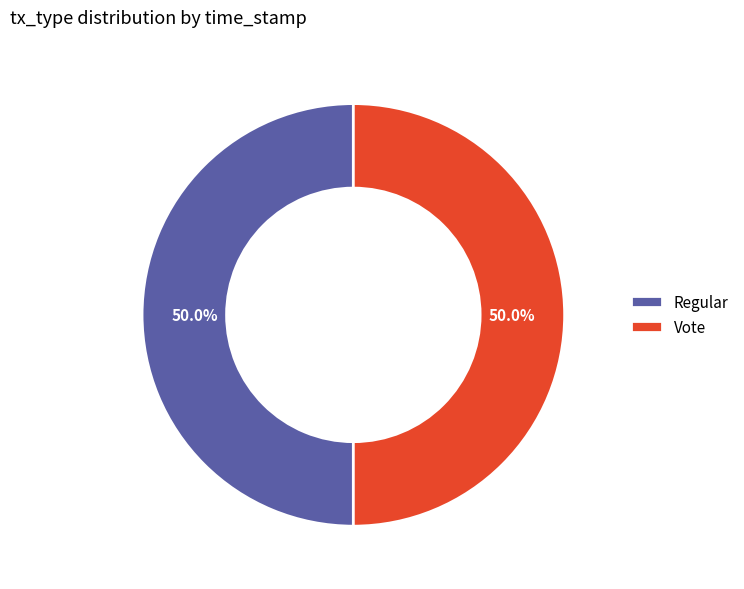

Is the sum of Vote and Regular greater than half?

Yes